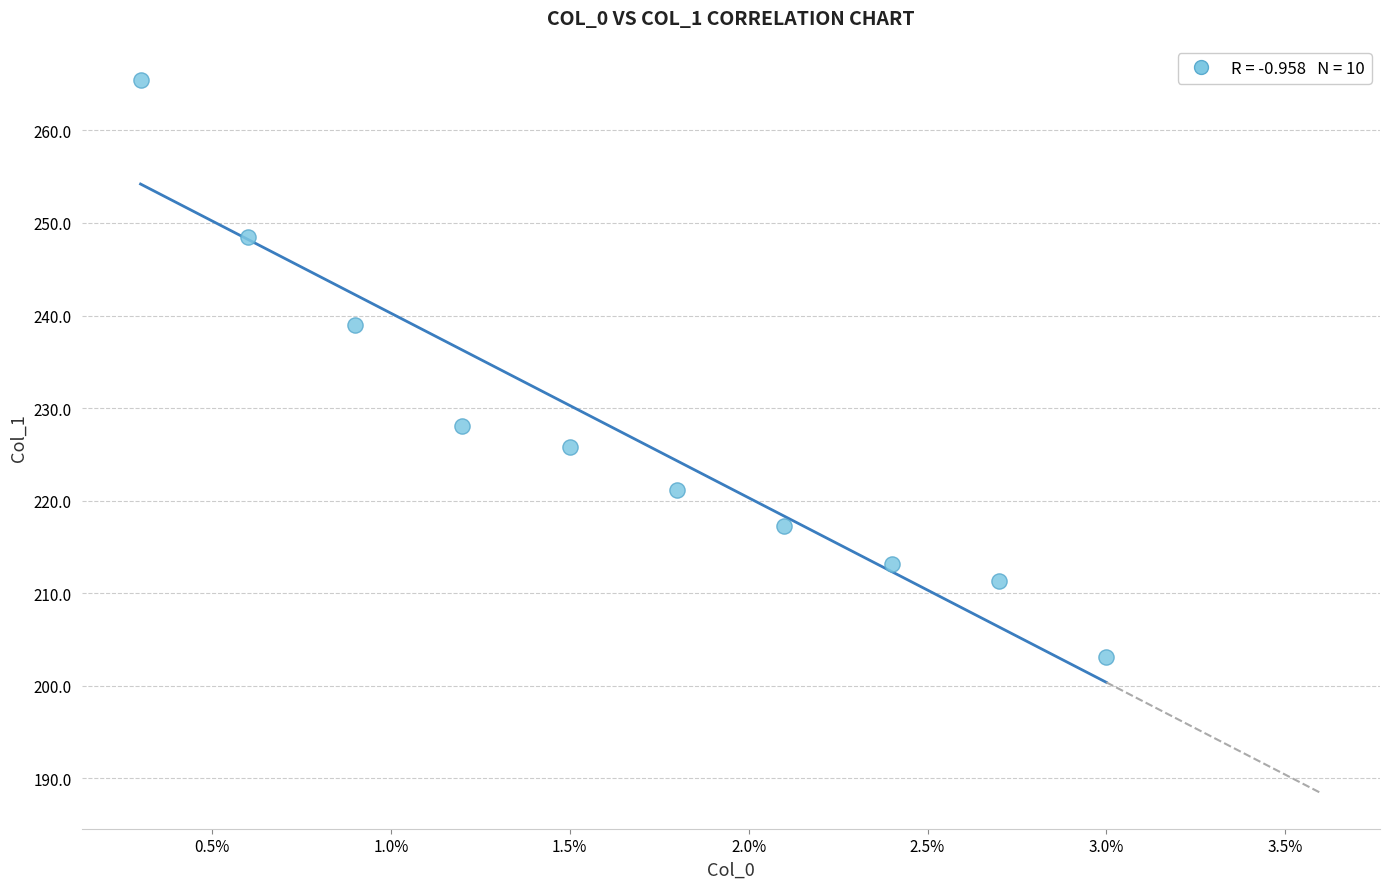

What is the range of Y values (max minus min)?

62.3